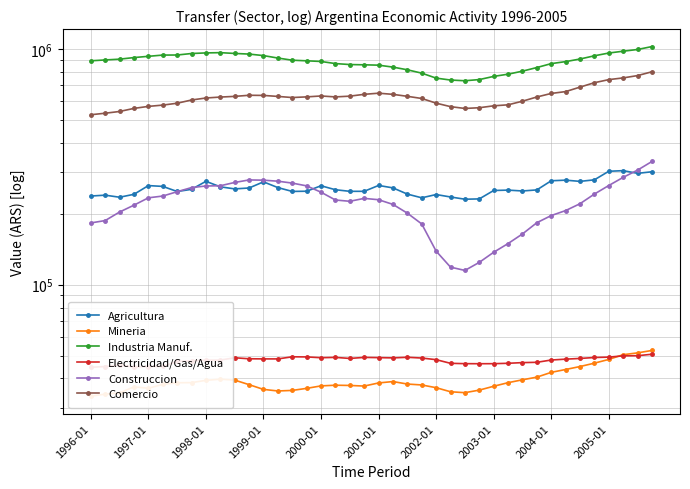

Reading left to right, what are all the values shown in this chart?

Agricultura: 237755	239729	234980	241768	263239	261195	248503	253757	274445	260140	254888	257160	273065	258180	248690	249144	262817	252814	248910	248941	263633	257413	242248	233642	241220	235558	230451	231136	250950	251867	249793	252359	275975	277603	274319	278514	302784	304609	296722	301316
Mineria: 33652	34341	34738	36862	36360	37771	38364	38416	39275	39733	39375	37659	35959	35406	35602	36322	37211	37455	37369	37147	38295	38816	37886	37551	36561	35137	34823	35707	37080	38395	39491	40529	42470	43668	44956	46461	48189	50471	51369	52599
Industria Manuf.: 890837	898257	905157	919377	930704	942007	942600	956575	962096	964597	957137	951271	937226	915097	895959	890652	885037	866960	858779	856614	853612	837526	815874	789552	752147	738157	733072	741565	764867	781633	805123	834054	866532	883789	906412	935480	961040	978291	994887	1023708
Electricidad/Gas/Agua: 44631	44966	45574	44772	44963	45010	47244	47504	47853	47882	48973	48492	48437	48427	49440	49376	48998	49153	48655	49150	49035	48919	49203	48846	48073	46391	46236	46206	46226	46404	46706	46851	47906	48320	48646	49102	49286	49901	49969	50690
Construccion: 182805	187074	203376	217455	233639	237698	247986	258184	262234	262843	271423	278230	277563	274800	269759	262535	246794	228685	225835	232335	229308	219066	201106	180991	138781	118695	114949	124352	137268	149428	164145	183204	196451	206229	220550	242340	263461	285281	306203	333166
Comercio: 525985	533842	542998	559598	570679	577861	588531	607386	619448	625038	629278	636100	635179	629021	622229	626159	631763	626042	630648	642034	649167	641868	629643	616503	588980	569244	559240	563257	573831	579474	600353	625540	647569	659396	688907	719241	741152	753782	771020	800164